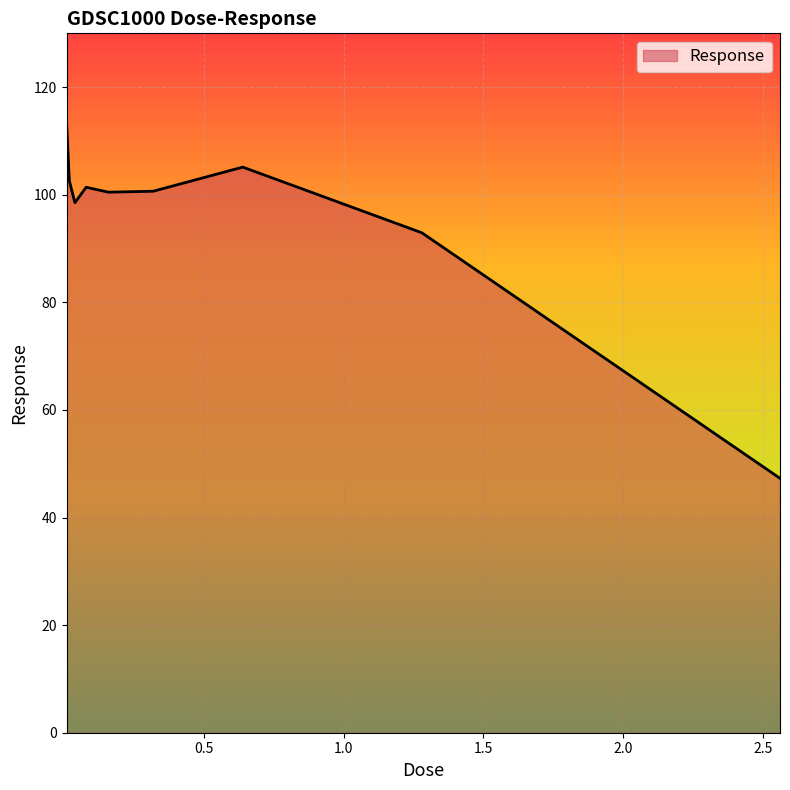

What is the difference between the second highest and second lowest values?

12.2